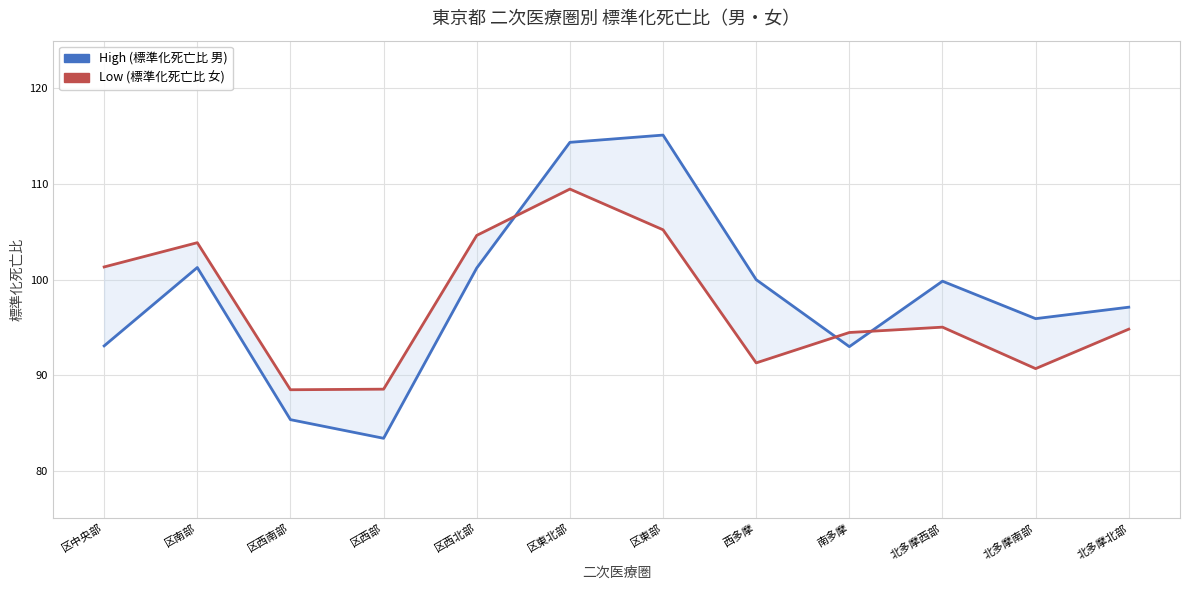

How many interior local peaks does the Low (標準化死亡比 女) series have?

3